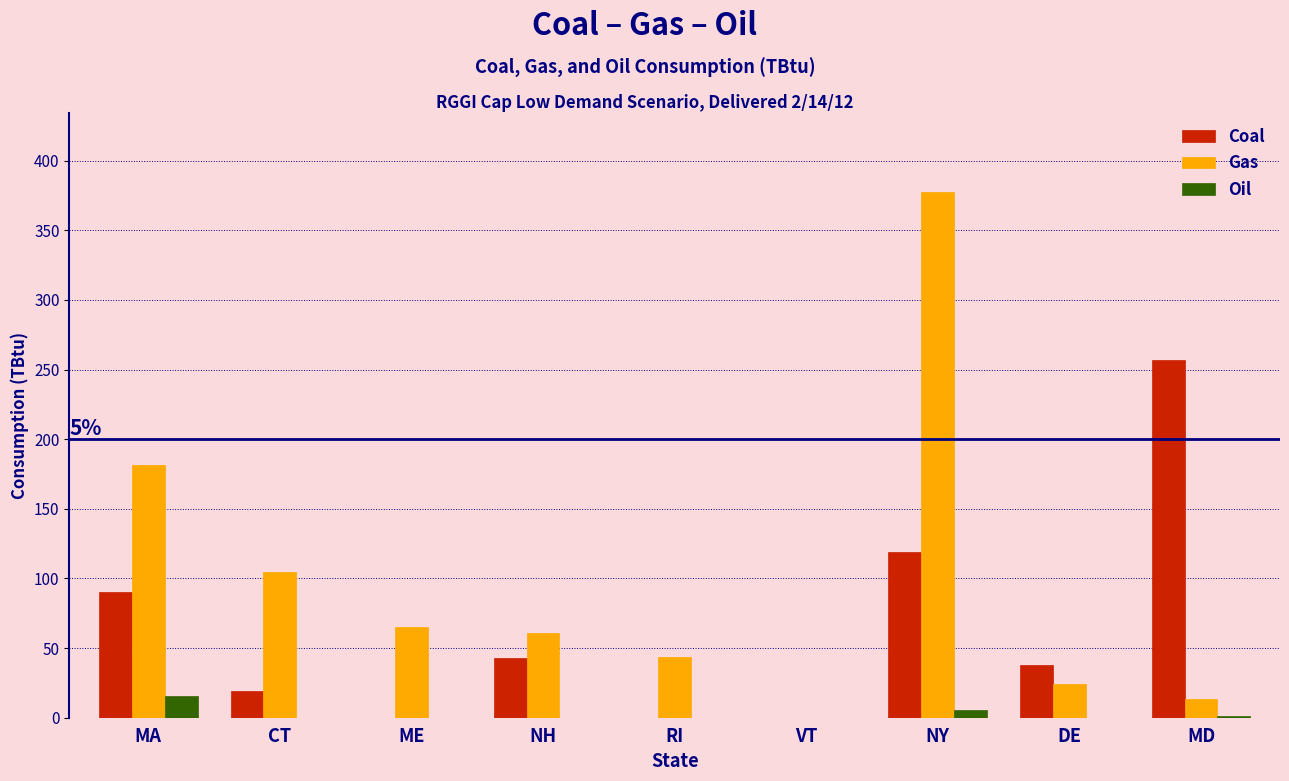

Which series changed the most between NH and VT?

Gas